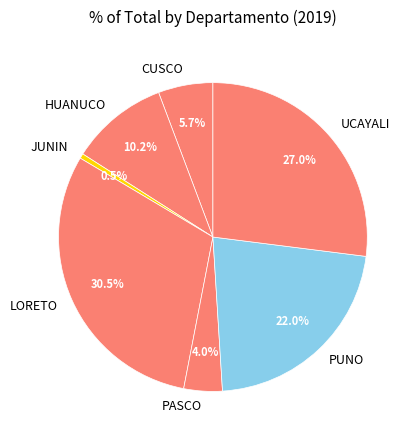

What percentage is the PUNO slice, to the nearest percent?

22%